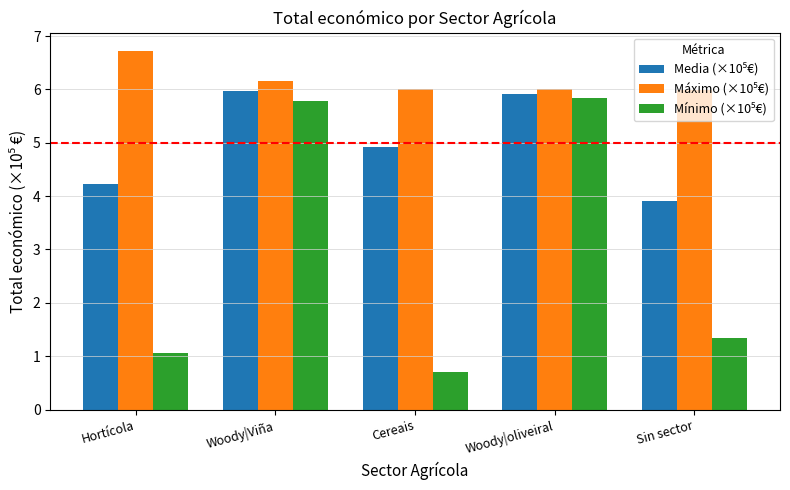

Which label corresponds to the largest value in the chart?

Hortícola